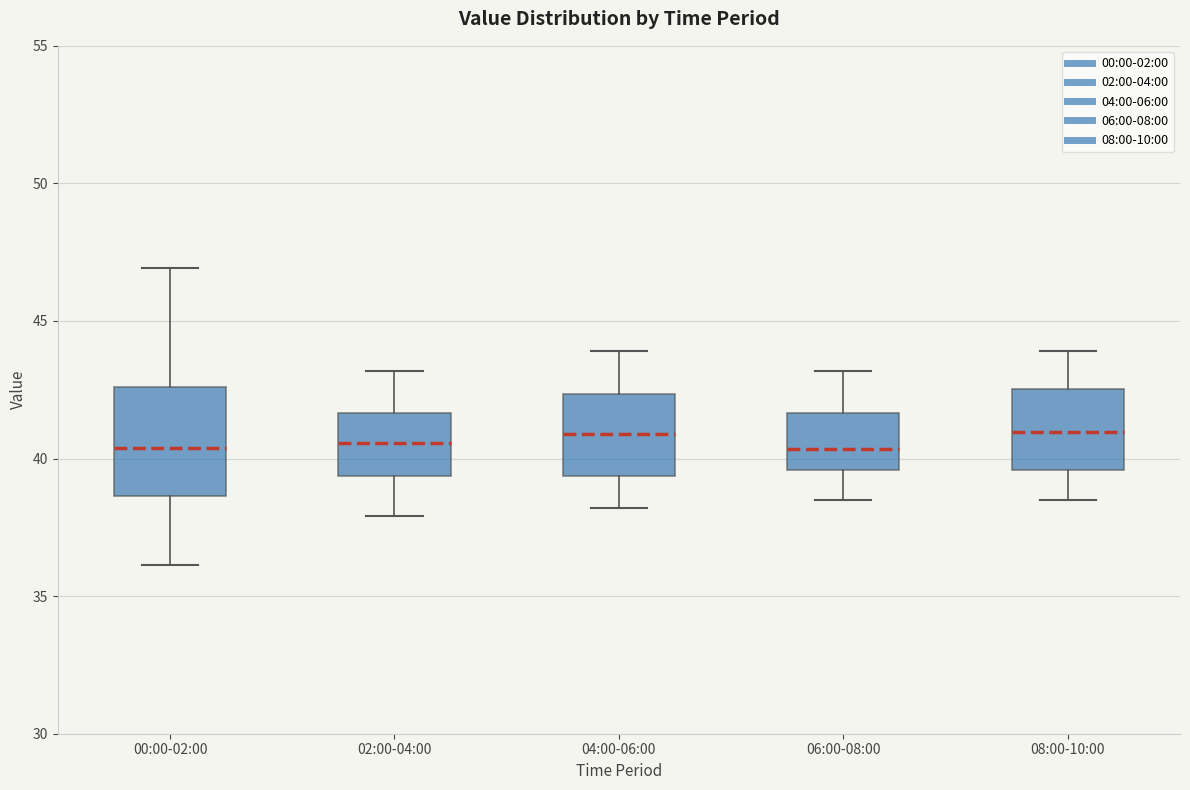

Reading left to right, transcribe this box plot: for each box, give where its median line is, the range the box spans, and where its two whiskers end, as read against the y-axis. The values are not printed on the chart, so give them approximately, as read against the axis.

00:00-02:00: median 40.5, box 38.5 to 42.5, whiskers 36.0 to 47.0
02:00-04:00: median 40.5, box 39.5 to 41.5, whiskers 38.0 to 43.0
04:00-06:00: median 41.0, box 39.5 to 42.5, whiskers 38.0 to 44.0
06:00-08:00: median 40.5, box 39.5 to 41.5, whiskers 38.5 to 43.0
08:00-10:00: median 41.0, box 39.5 to 42.5, whiskers 38.5 to 44.0